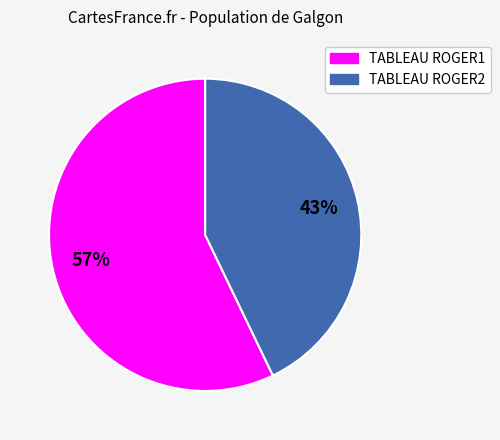

Which has a higher value, TABLEAU ROGER1 or TABLEAU ROGER2?

TABLEAU ROGER1